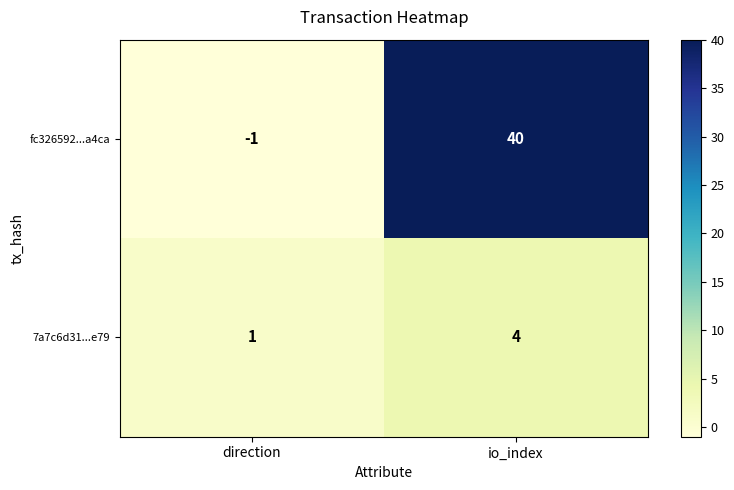

What is the smallest value displayed?

-1